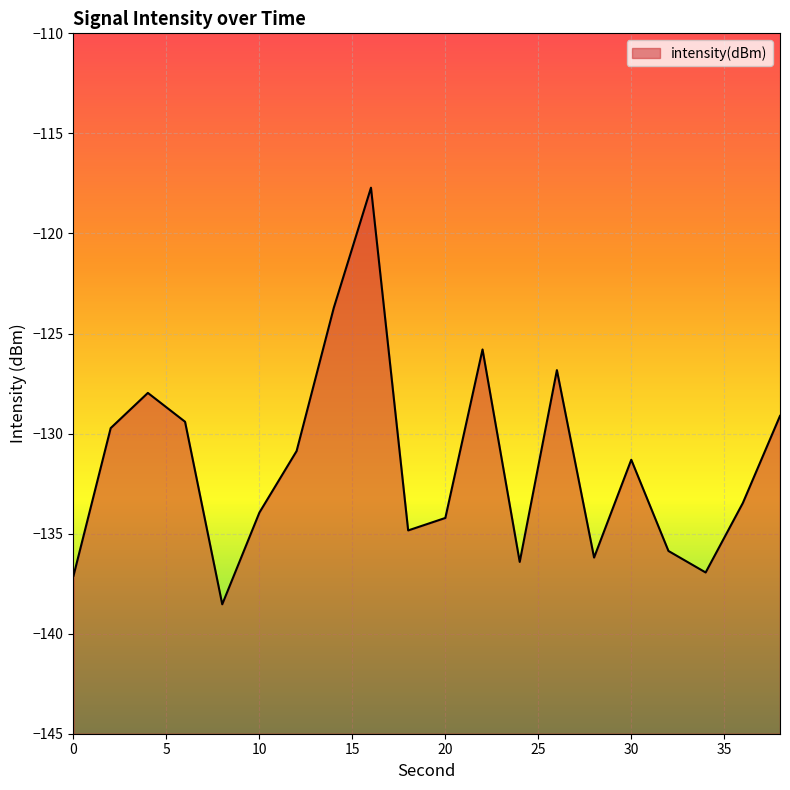

Where is the first local minimum?

8